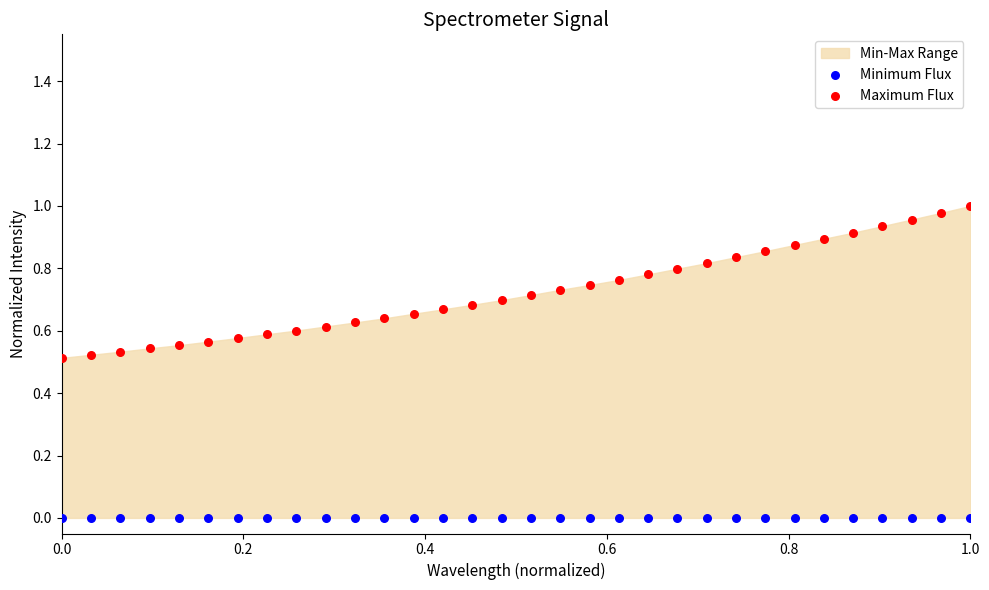

Which series reaches the minimum Y coordinate?

Minimum Flux